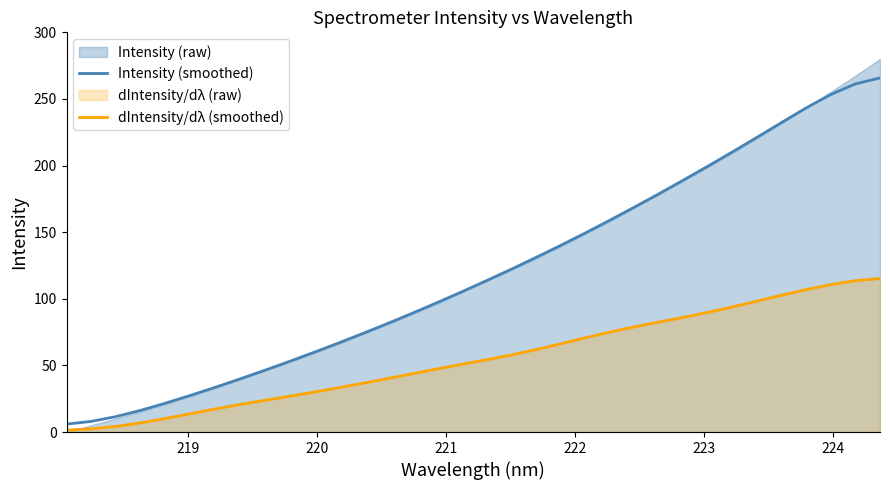

At how many categories does at least one series exceed 175?

10